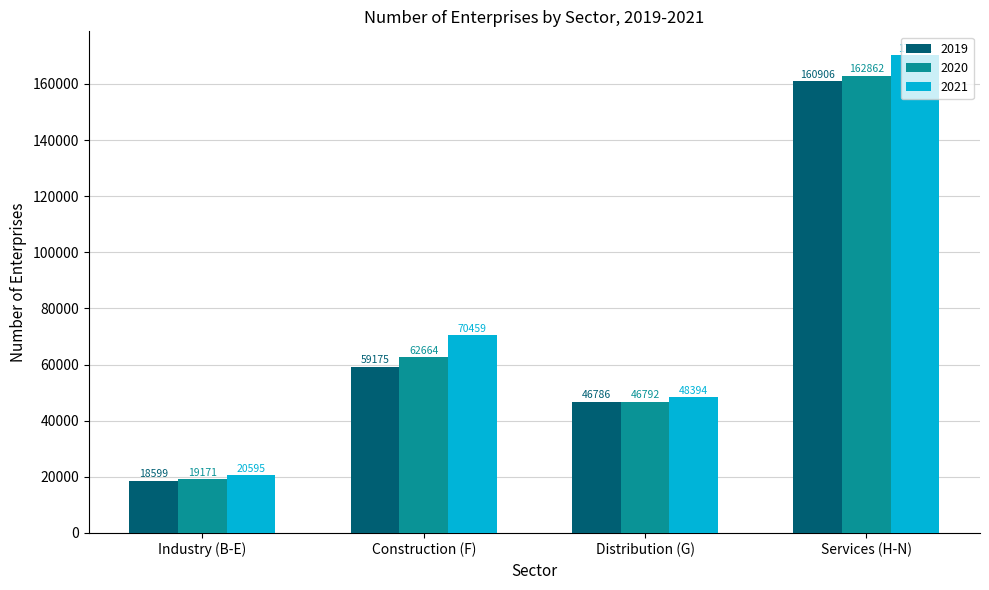

The value of 2020 at Industry (B-E) is 29288. True or false?

False